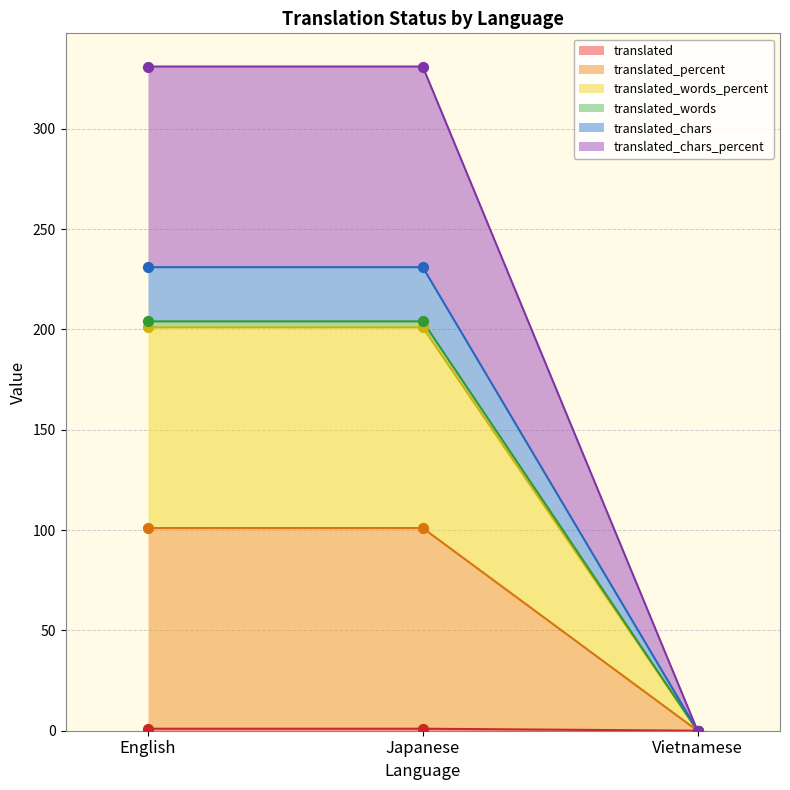

At which category is the sum across all series the highest?

English